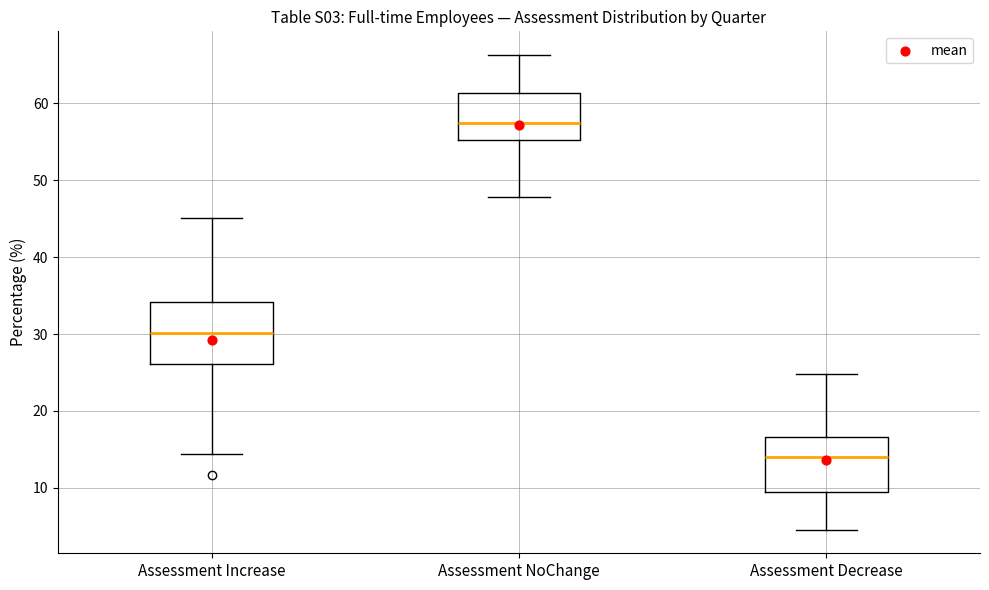

Which box's median line is the highest?

Assessment NoChange